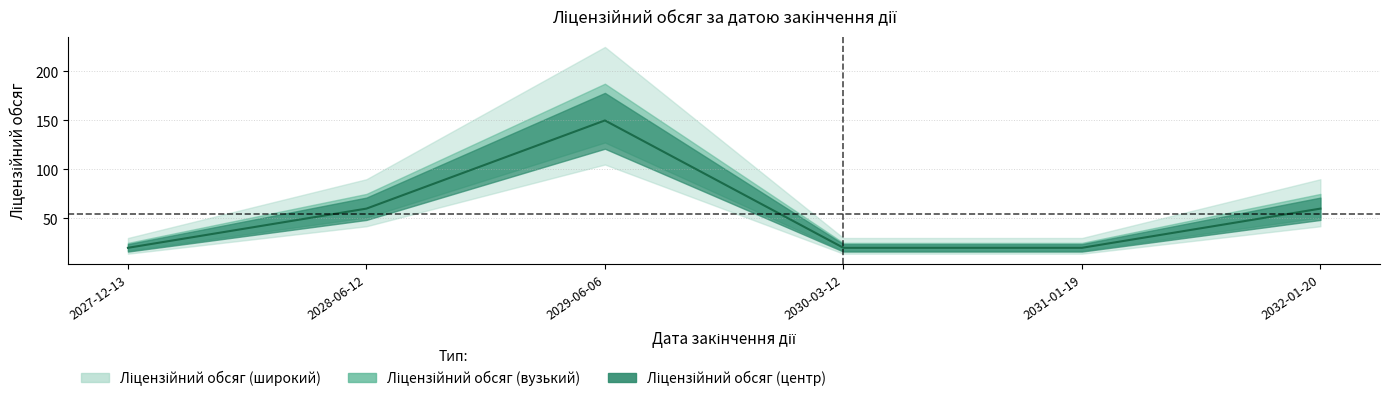

What is the difference between the values at 2029-06-06 and 2031-01-19?

130